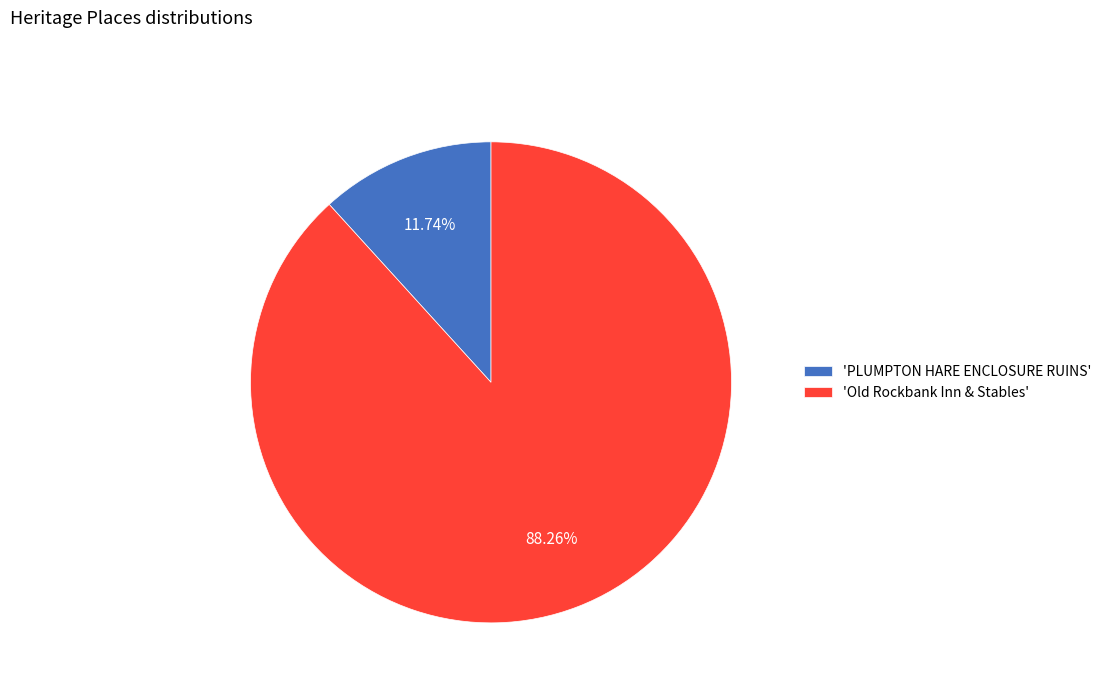

Rank the categories by value from lowest to highest.

'PLUMPTON HARE ENCLOSURE RUINS', 'Old Rockbank Inn & Stables'